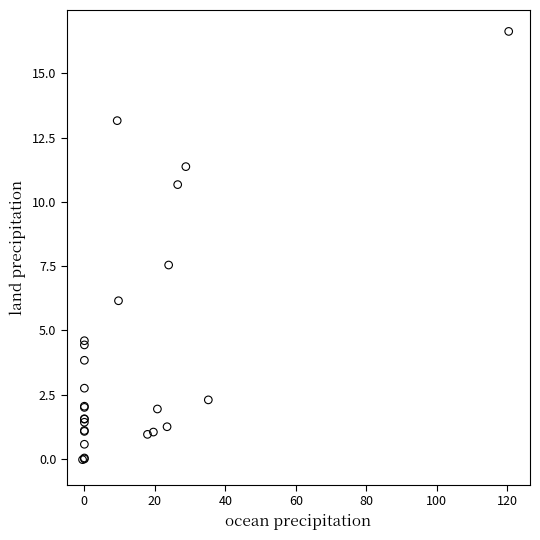

What Y value in the scatter plot is closest to 8?

7.5